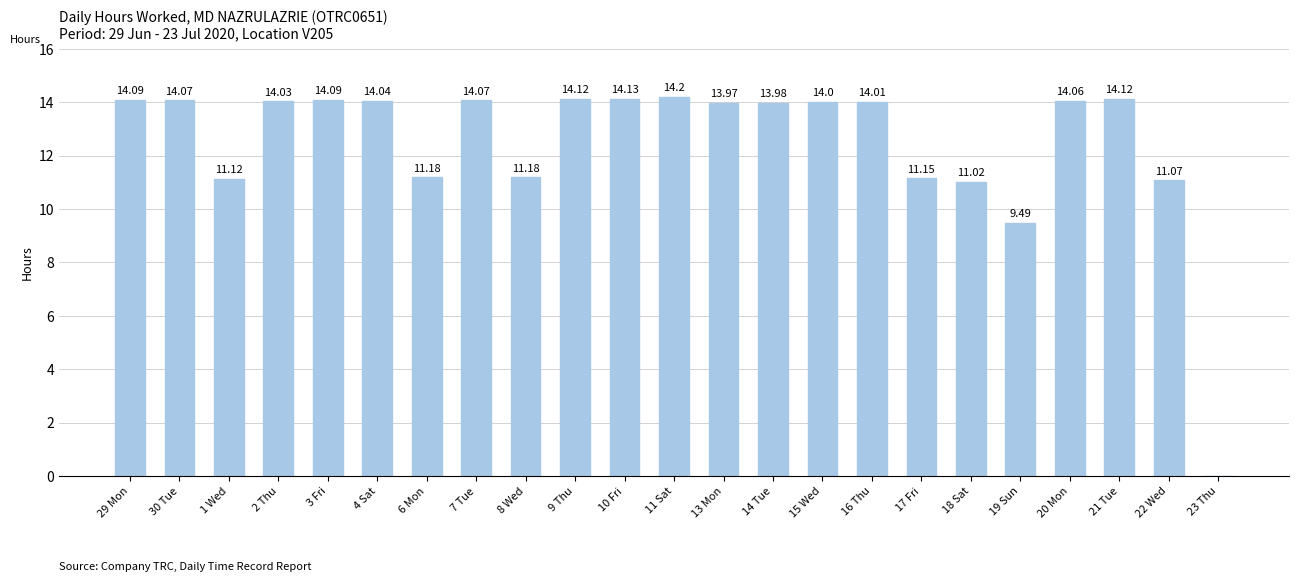

Where is the data nearest to the value 7?

19 Sun